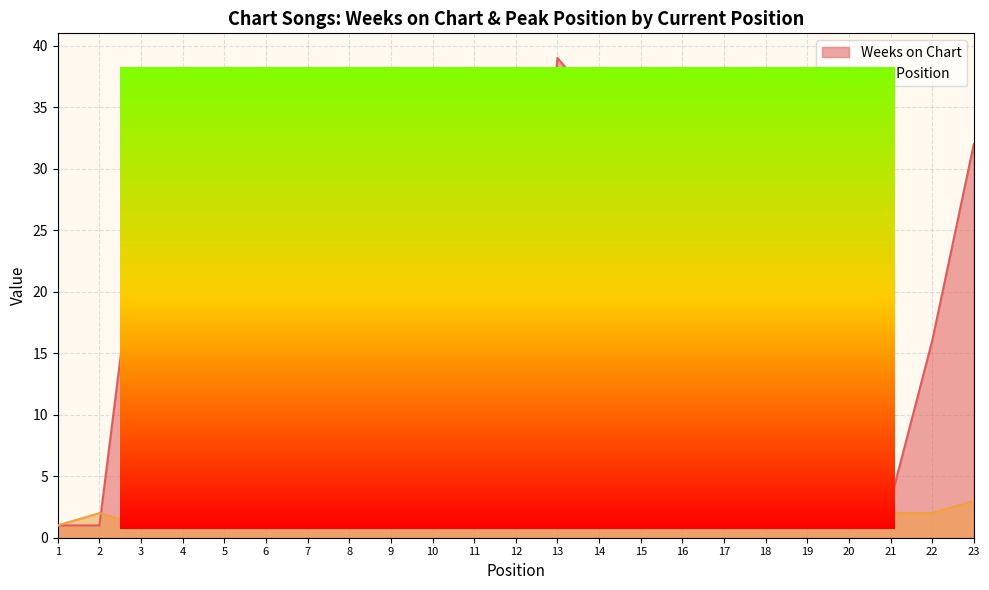

How many interior local valleys does the Peak Position series have?

4